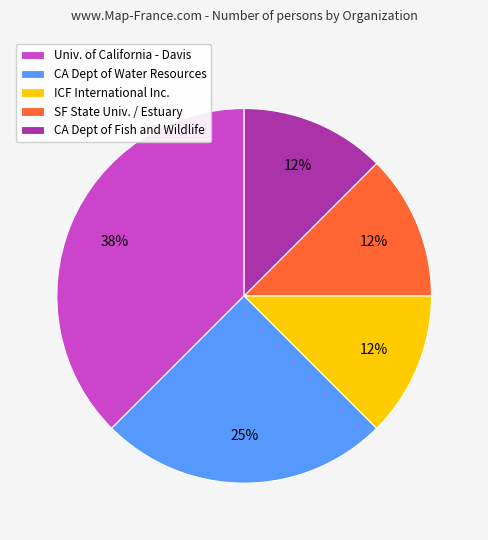

Which category has the biggest portion of the pie?

Univ. of California - Davis